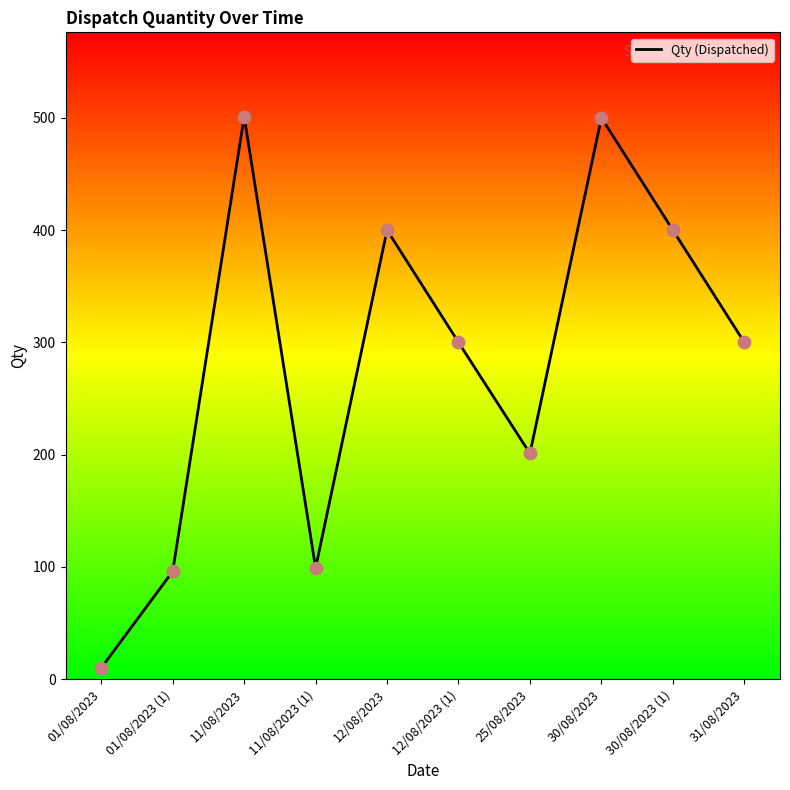

Which has a higher value, 30/08/2023 (1) or 11/08/2023?

11/08/2023